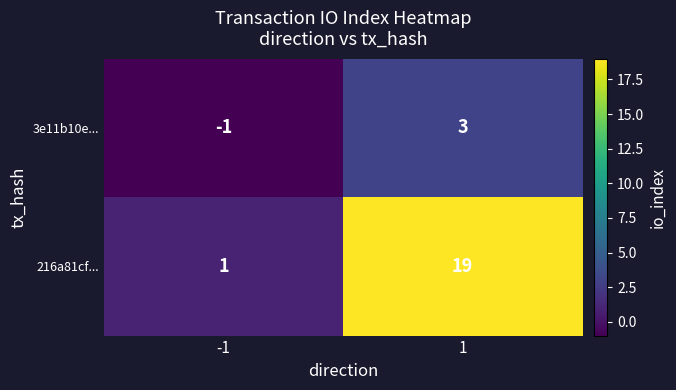

What is the difference between the 3e11b10e... values at 1 and -1?

4